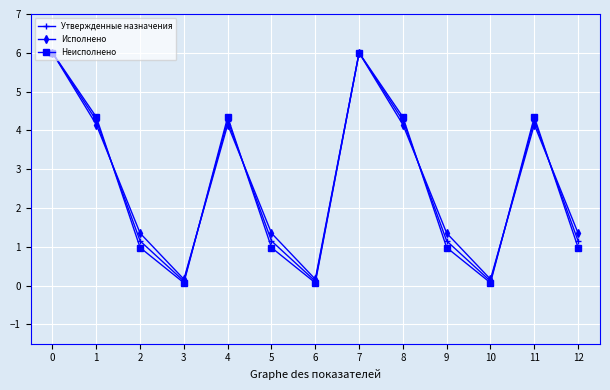

Where is the first local maximum for Неисполнено?

4